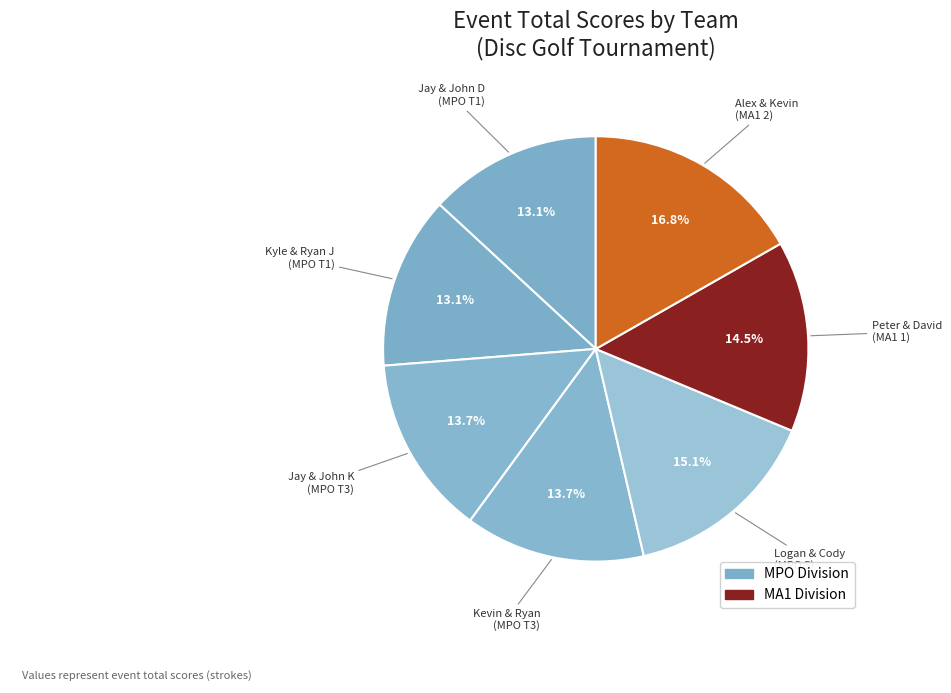

Do Kevin & Ryan (MPO T3) and Peter & David (MA1 1) together represent more than half of the pie?

No